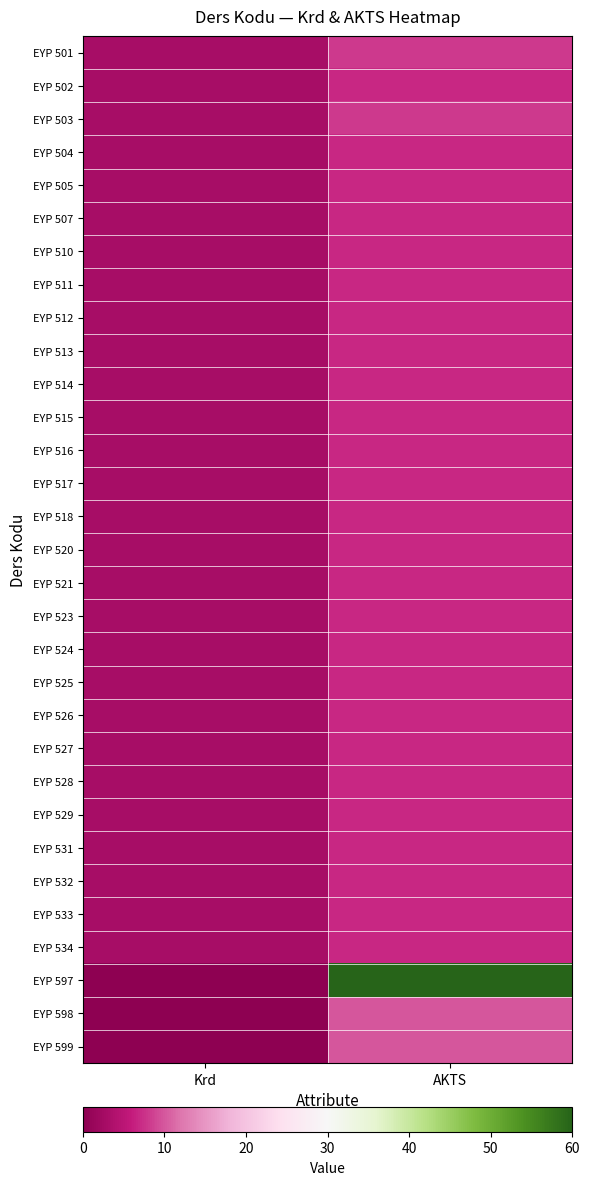

At Krd, list the series in order from largest to smallest.

EYP 501, EYP 502, EYP 503, EYP 504, EYP 505, EYP 507, EYP 510, EYP 511, EYP 512, EYP 513, EYP 514, EYP 515, EYP 516, EYP 517, EYP 518, EYP 520, EYP 521, EYP 523, EYP 524, EYP 525, EYP 526, EYP 527, EYP 528, EYP 529, EYP 531, EYP 532, EYP 533, EYP 534, EYP 597, EYP 598, EYP 599